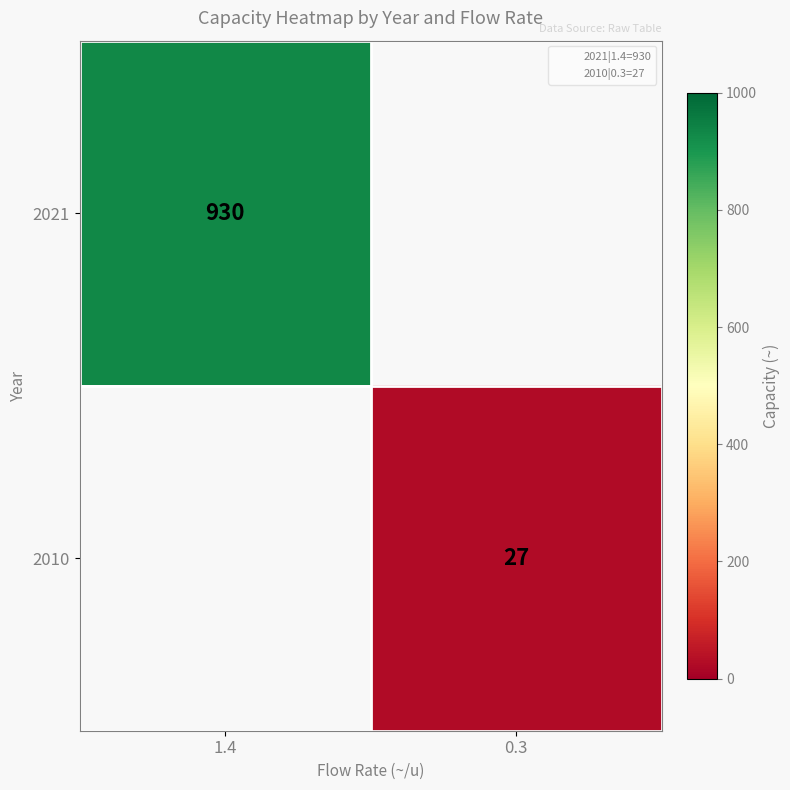

List the series in order of their peak value, highest first.

2021, 2010